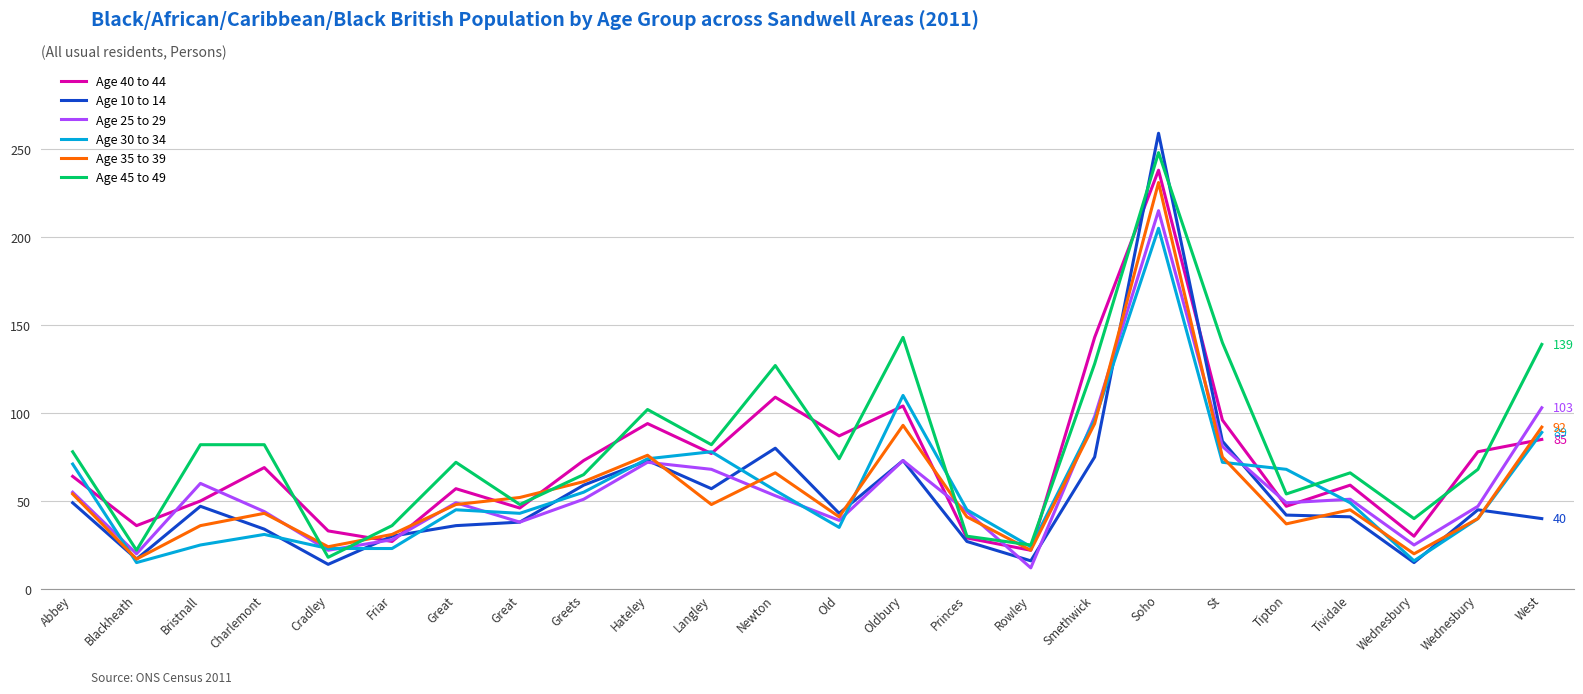

What is the spread (max minus min) of values at Great?

36